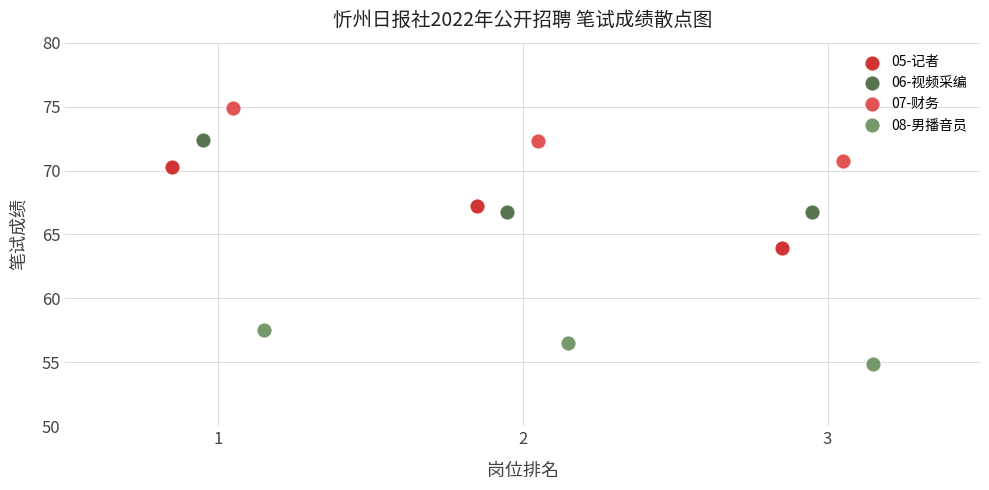

Which series reaches the maximum Y coordinate?

07-财务